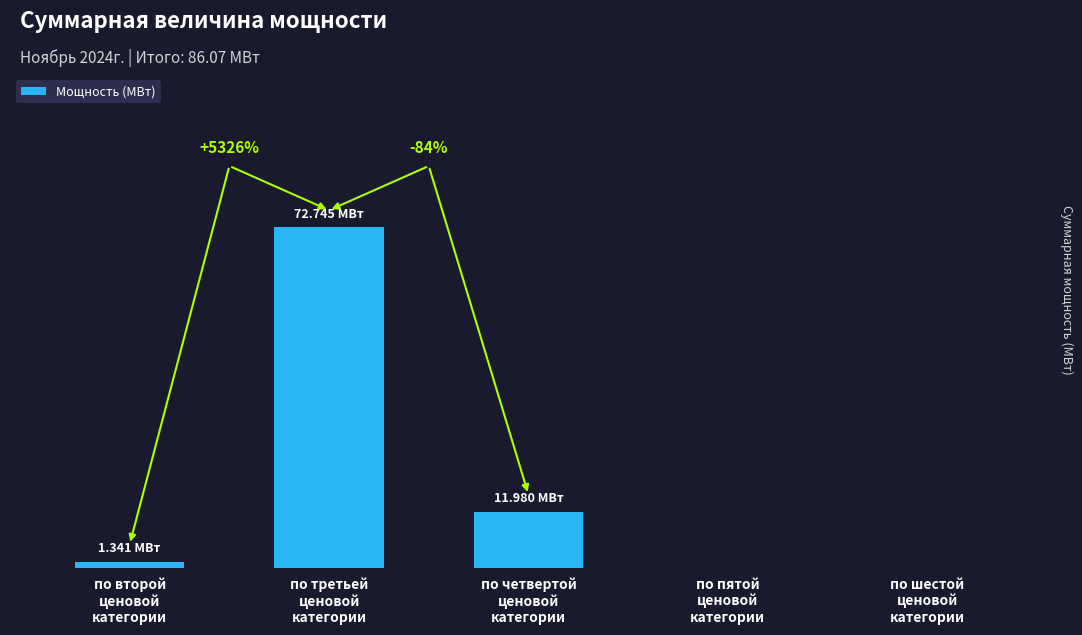

Reading left to right, what are all the values shown in this chart?

по второй
ценовой
категории=1.3	по третьей
ценовой
категории=72.7	по четвертой
ценовой
категории=12.0	по пятой
ценовой
категории=0.0	по шестой
ценовой
категории=0.0